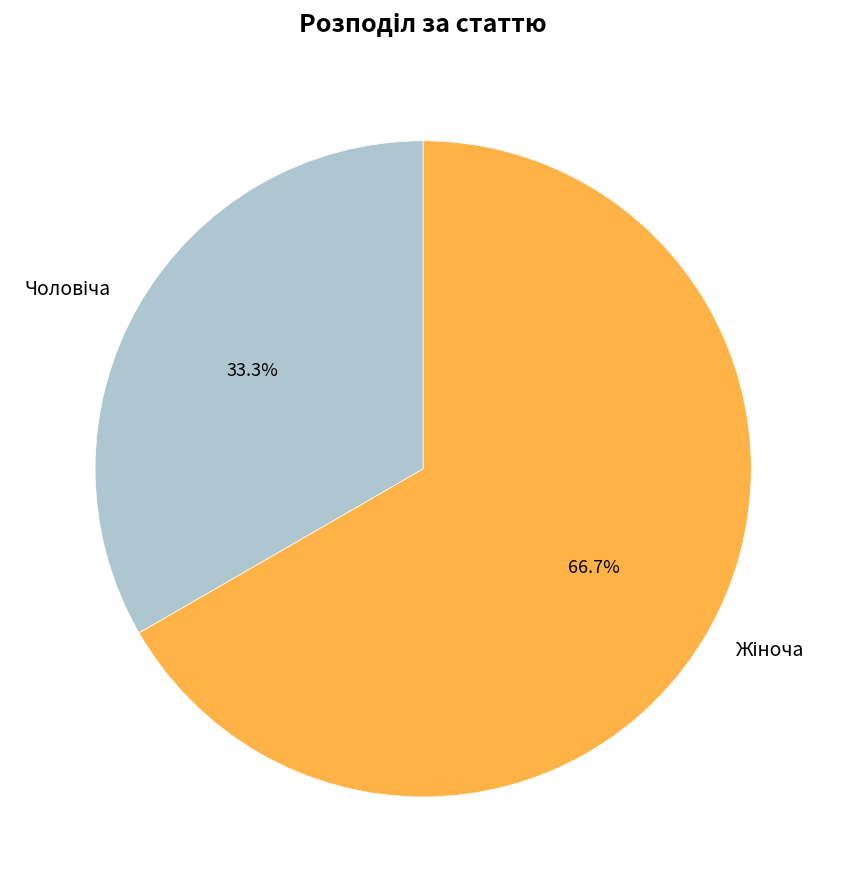

Is there any slice that represents more than half of the pie?

Yes